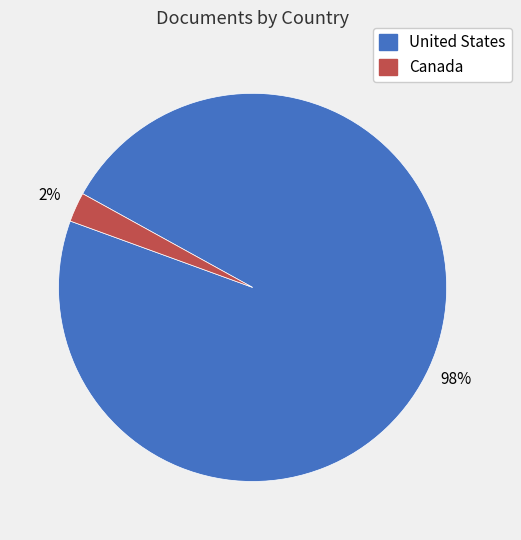

To the nearest percent, what portion does United States represent?

98%